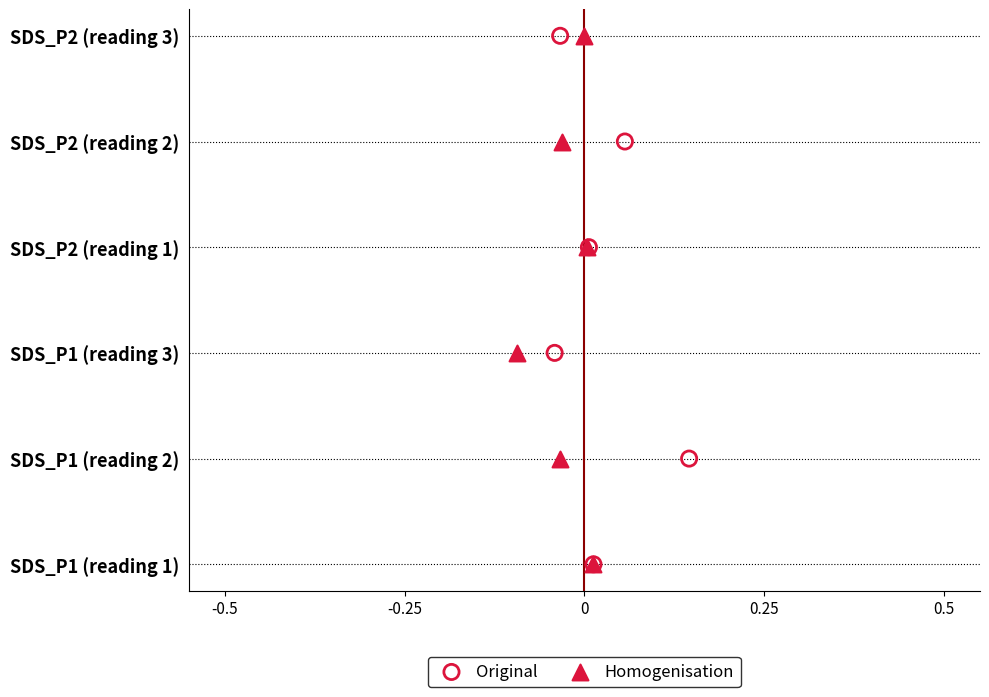

Which series contains the highest Y value?

Original